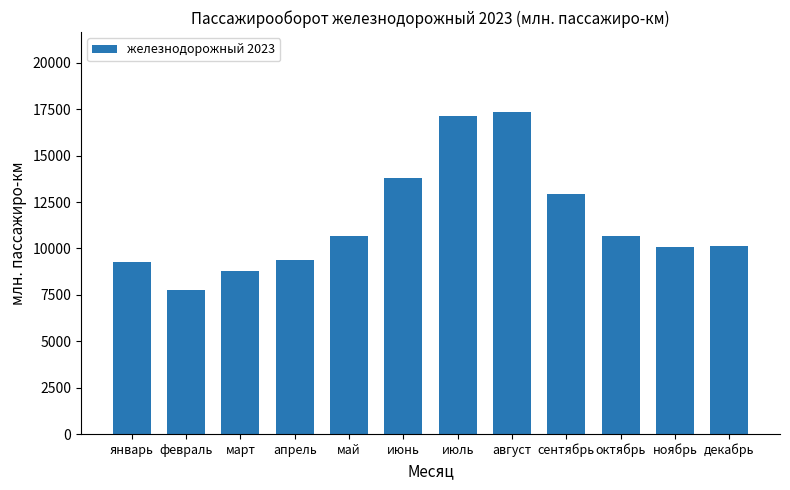

What is the approximate value at июнь?

13795.4